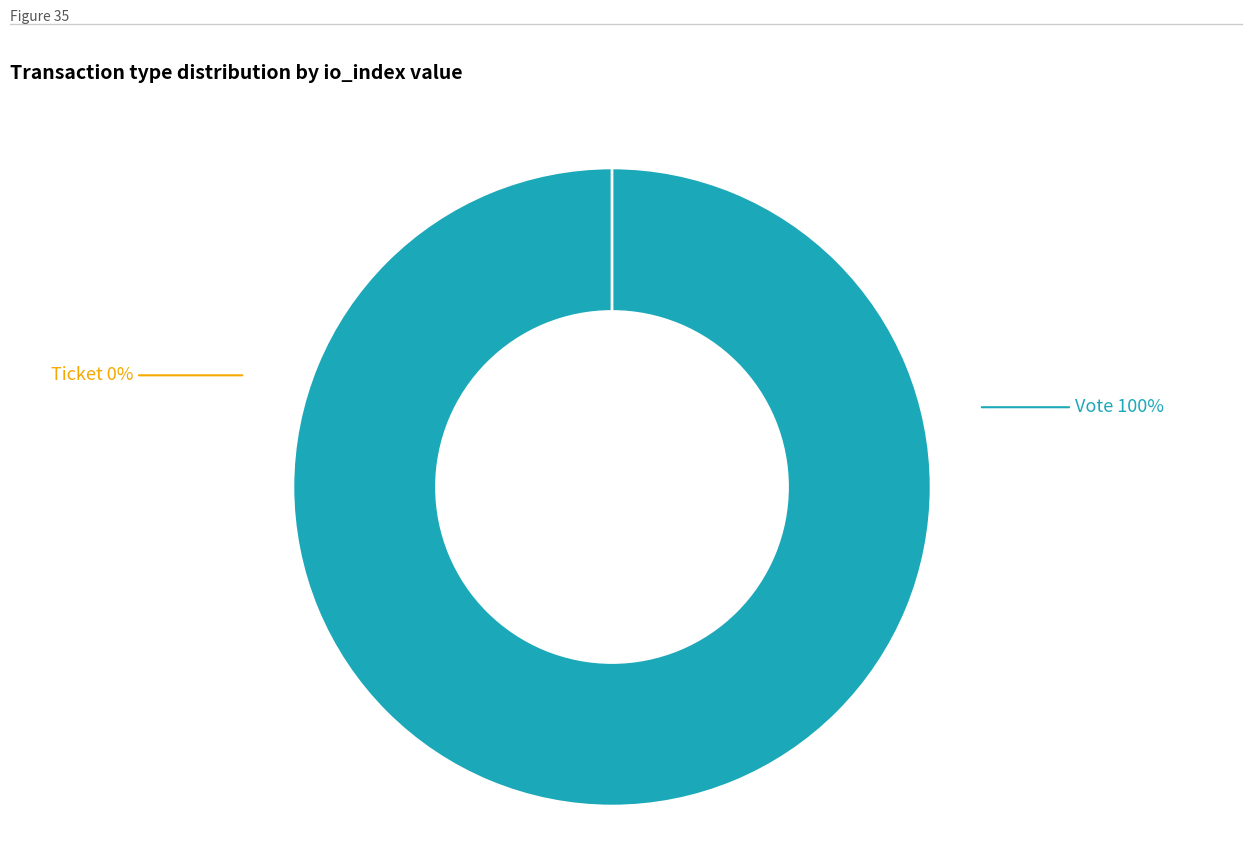

Which has a higher value, Vote (io_index=1) or Ticket (io_index=0)?

Vote (io_index=1)